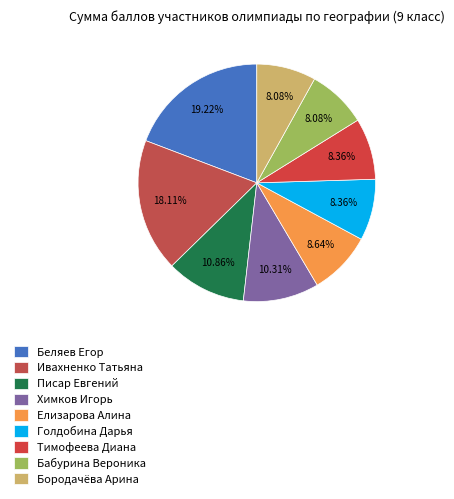

Does Химков Игорь represent more than half of the total?

No